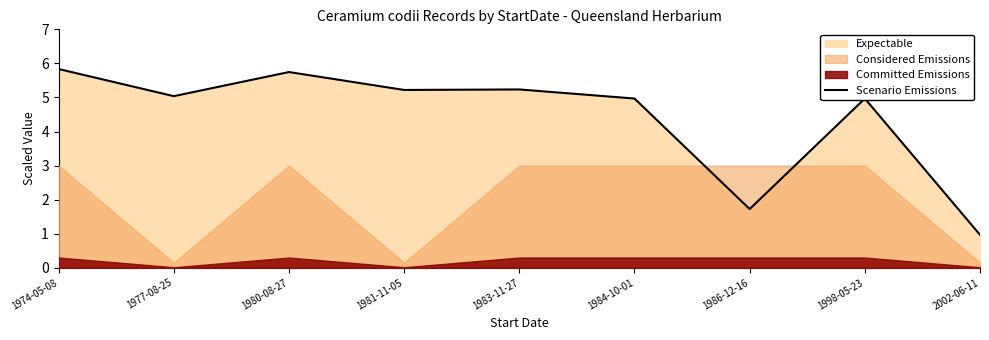

At which category does the data reach its first local valley?

1977-08-25